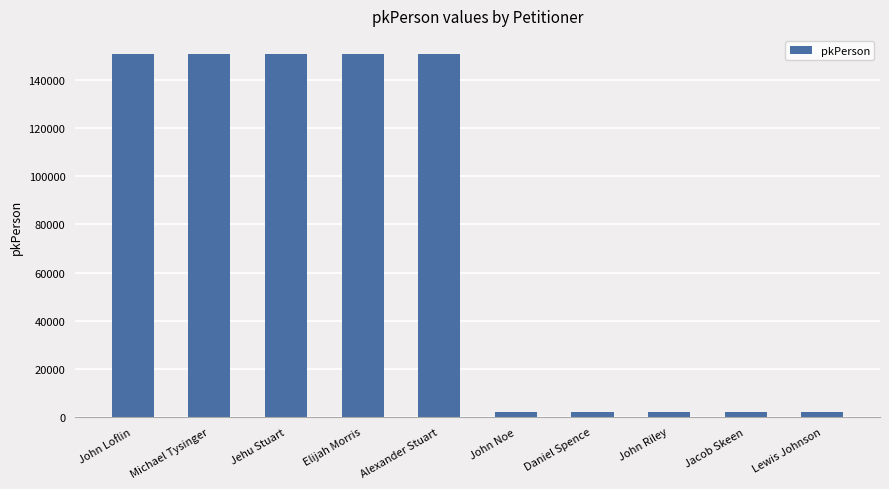

Approximately how many times larger is the value at John Loflin compared to Michael Tysinger?

1.0